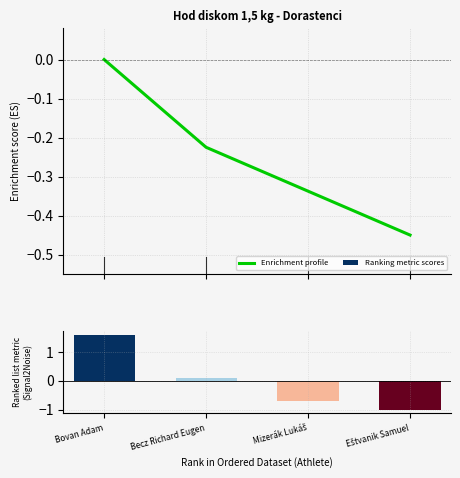

Reading right to left, what are all the values shown in this chart?

Eštvanik Samuel=-0.4	Mizerák Lukáš=-0.3	Becz Richard Eugen=-0.2	Bovan Adam=0.0